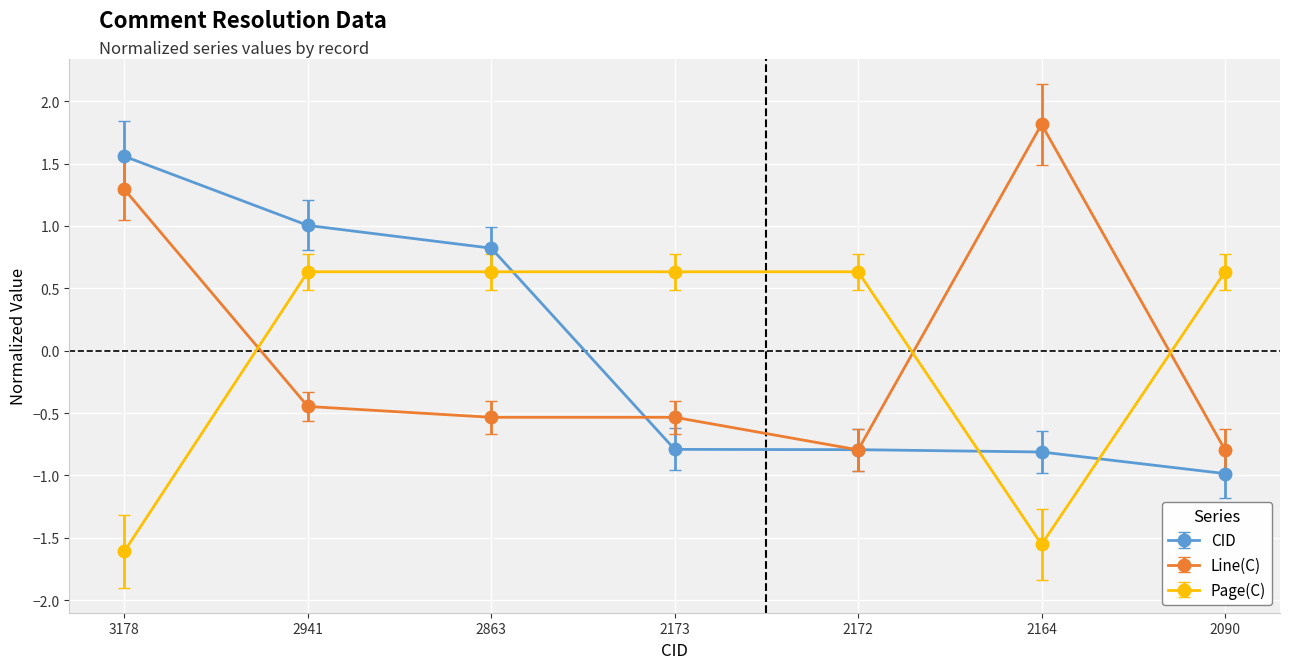

How many values in the CID series exceed 0?

3